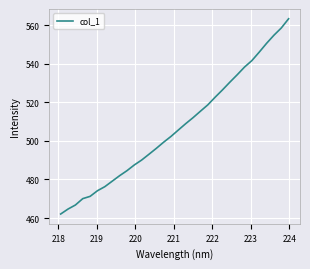

What is the greatest value displayed?

563.3